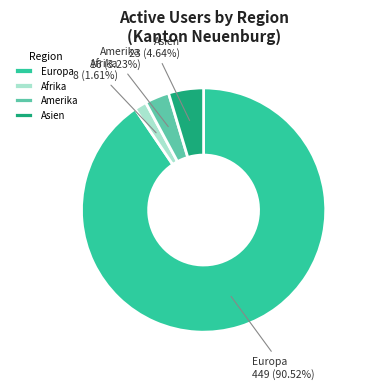

Rank the categories by value from lowest to highest.

Afrika, Amerika, Asien, Europa